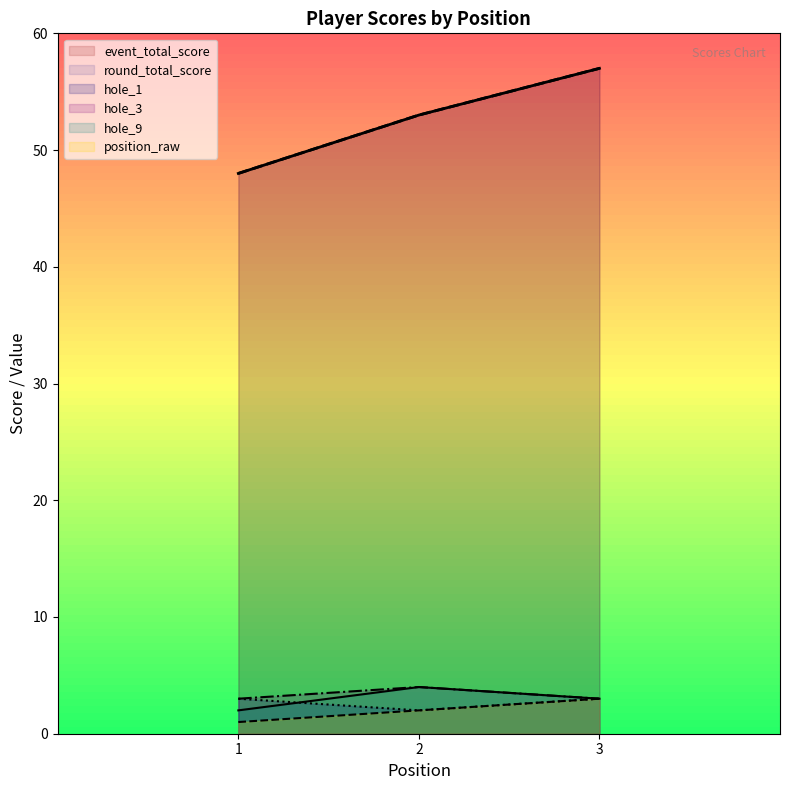

List the labels in order of position_raw value, largest first.

3, 2, 1